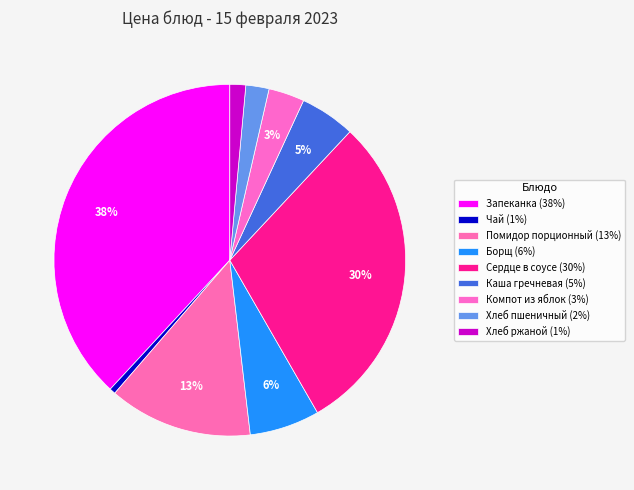

What percentage is the Компот из яблок slice, to the nearest percent?

3%